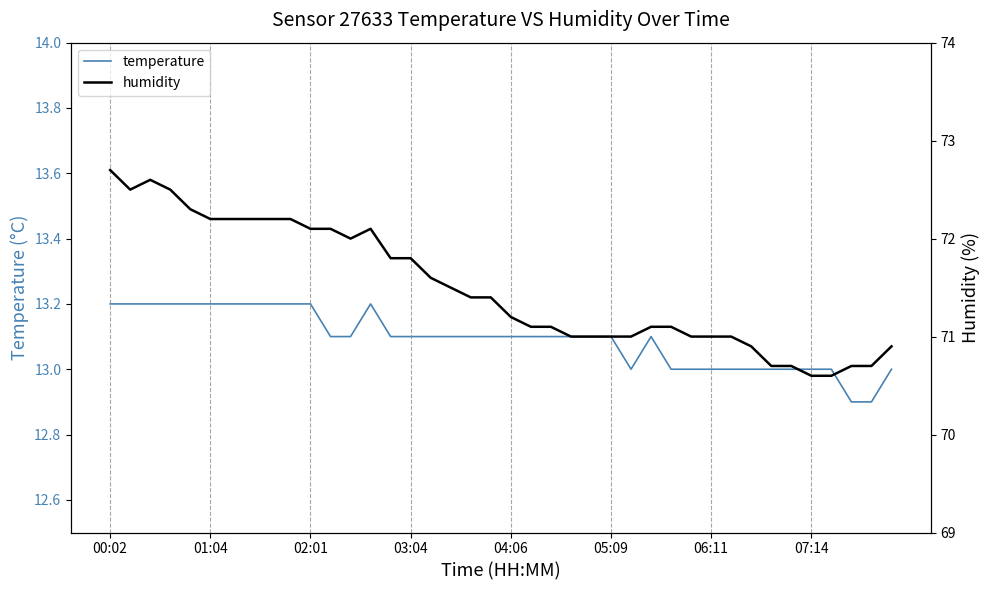

What is the difference between the highest and lowest values at 26?

58.0